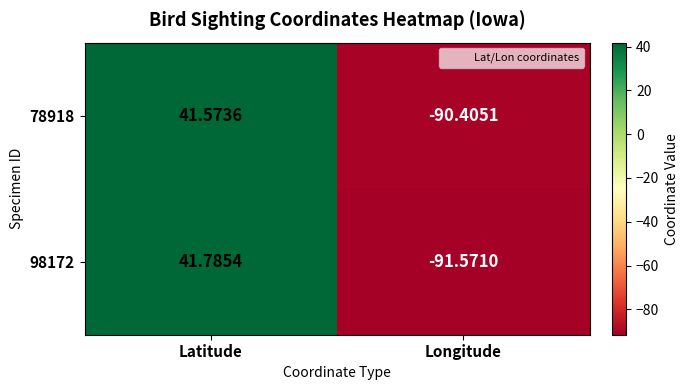

At which category is the sum across all series the highest?

Latitude